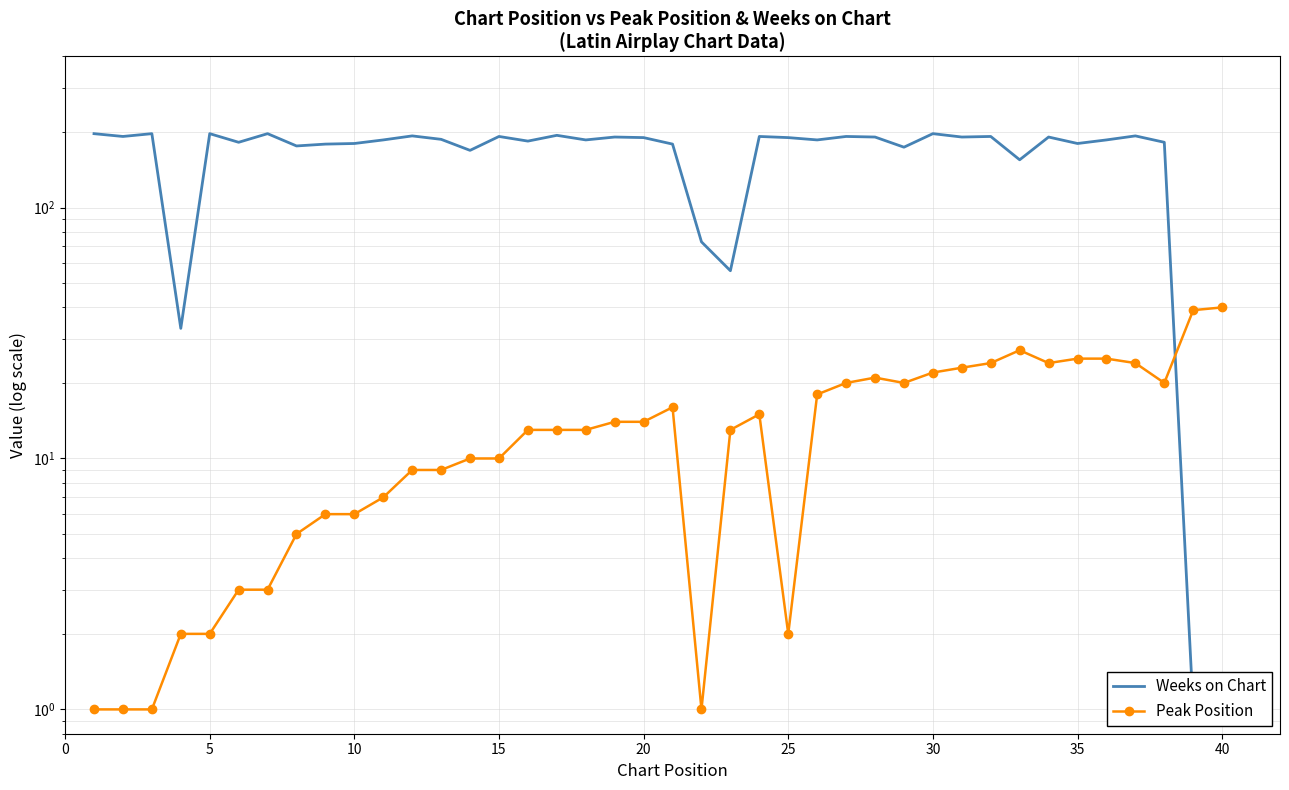

After their last crossing, which series has the higher values: Peak Position or Weeks on Chart?

Peak Position